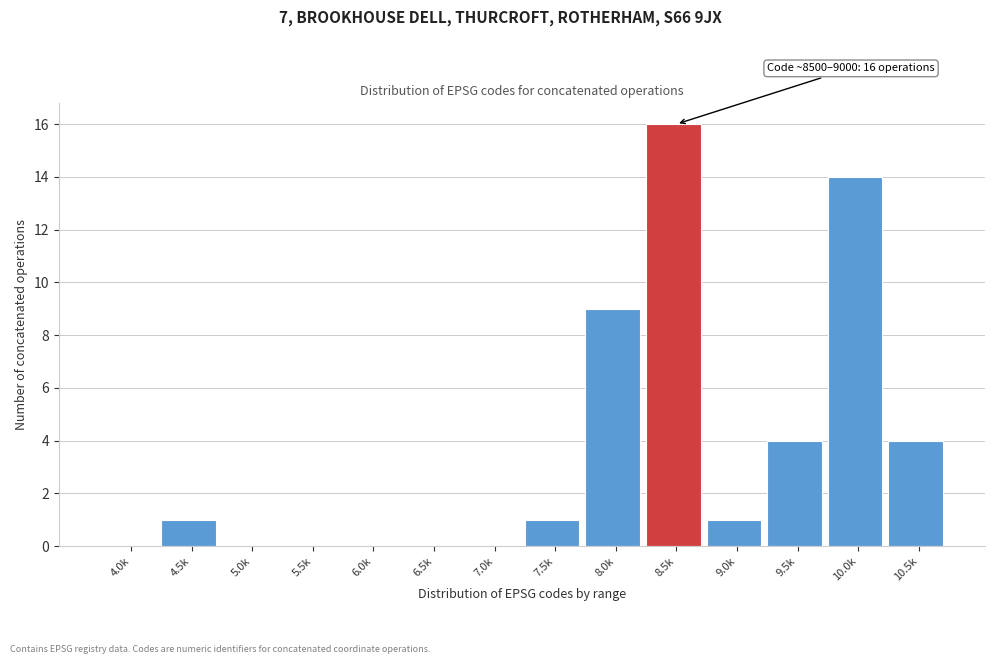

Reading left to right, extract all data points from this chart.

4.0k=0	4.5k=1	5.0k=0	5.5k=0	6.0k=0	6.5k=0	7.0k=0	7.5k=1	8.0k=9	8.5k=16	9.0k=1	9.5k=4	10.0k=14	10.5k=4